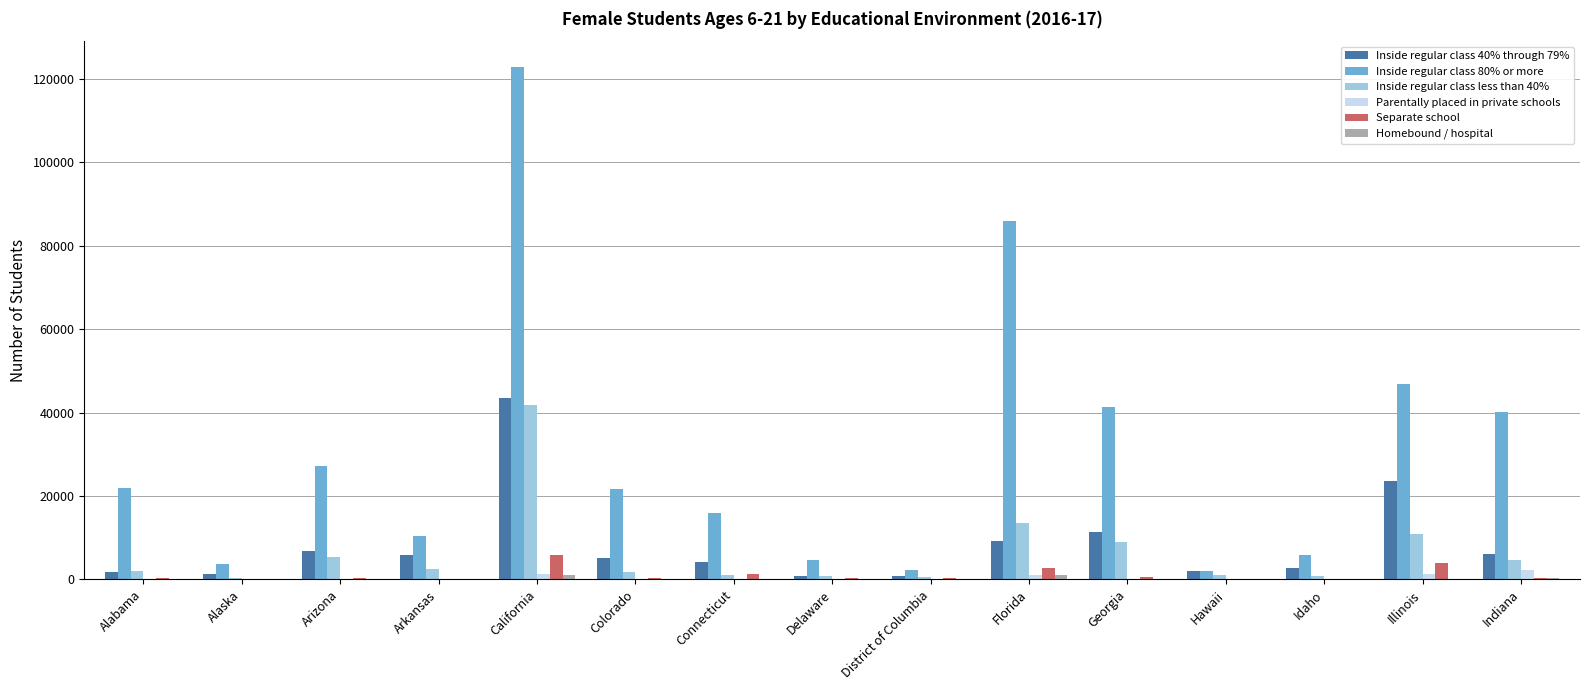

Which series has the widest spread of values?

Inside regular class 80% or more